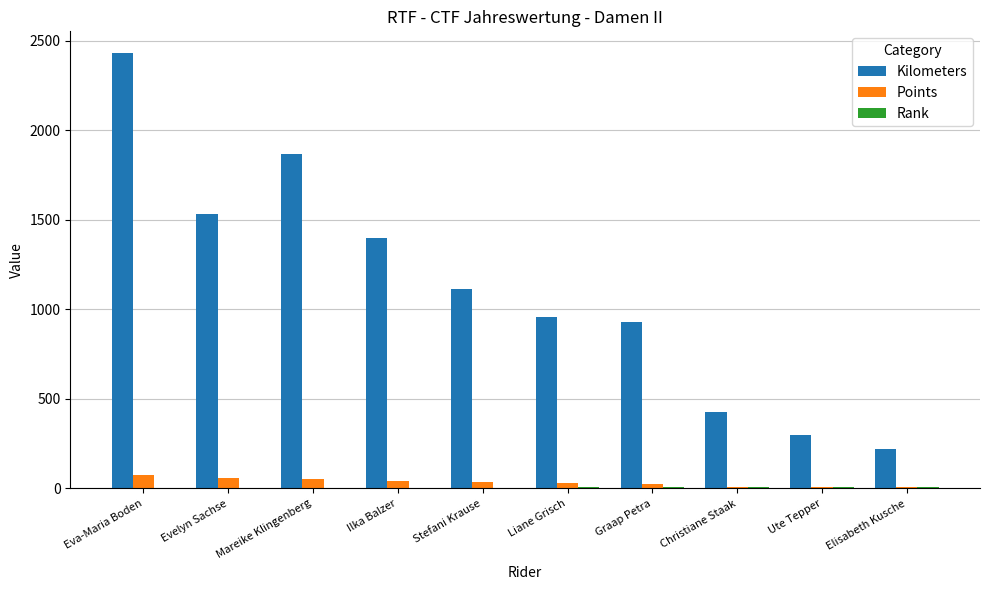

Where is Kilometers nearest to the value 1326?

Ilka Balzer